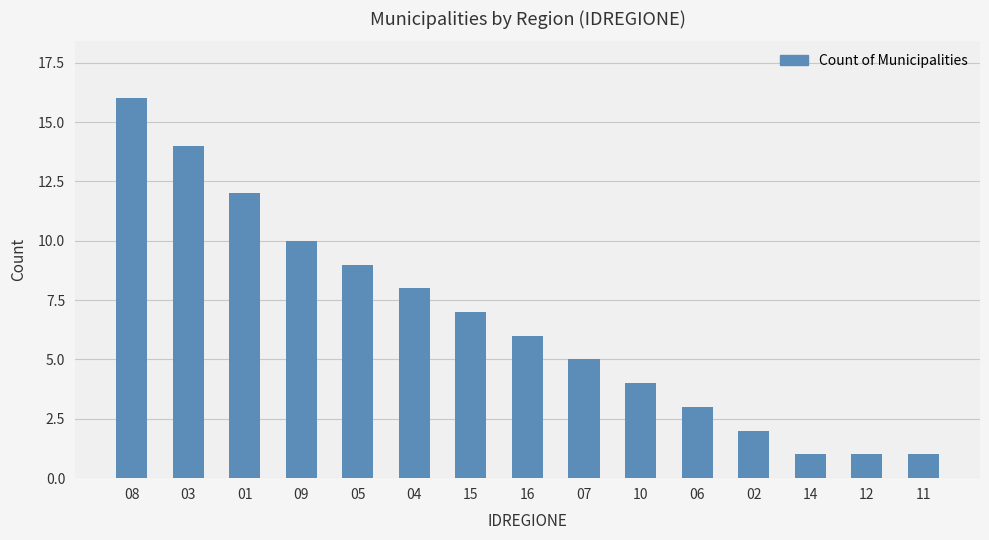

Between 02 and 07, which is larger?

07